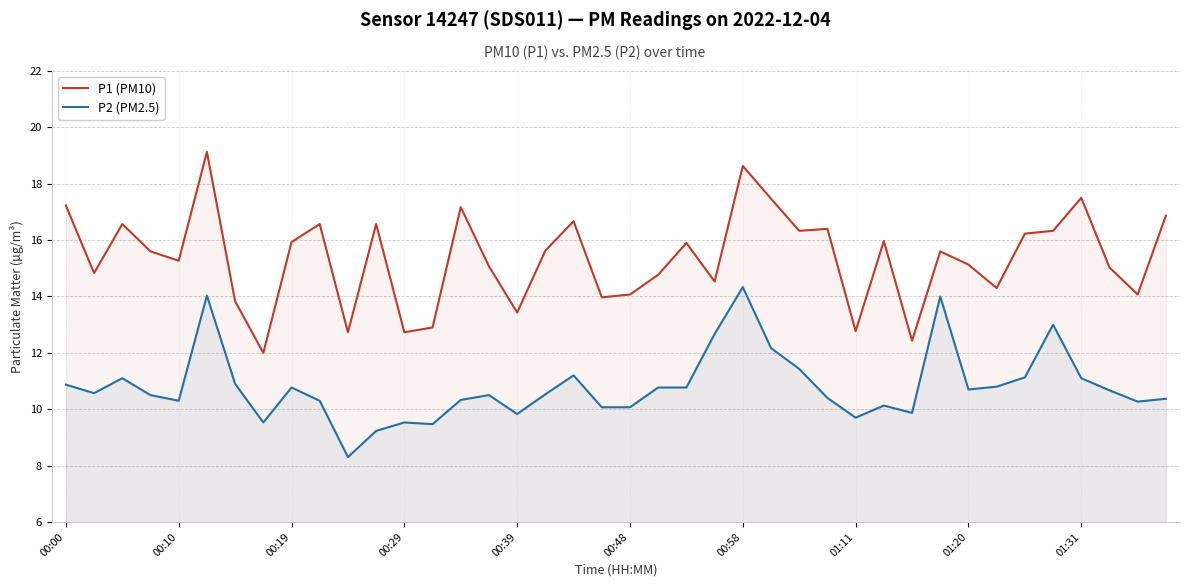

Which series has the widest spread of values?

P1 (PM10)